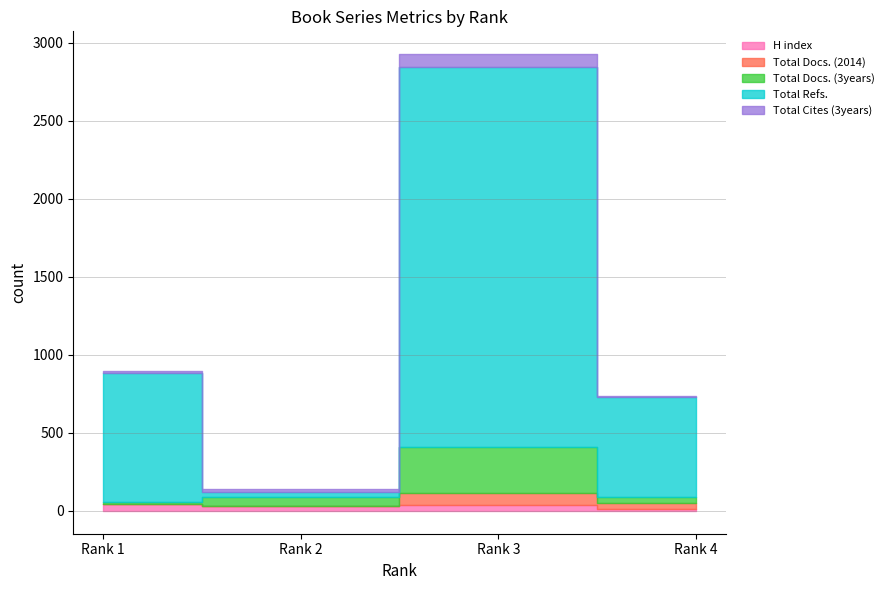

What is the minimum value for H index?

14